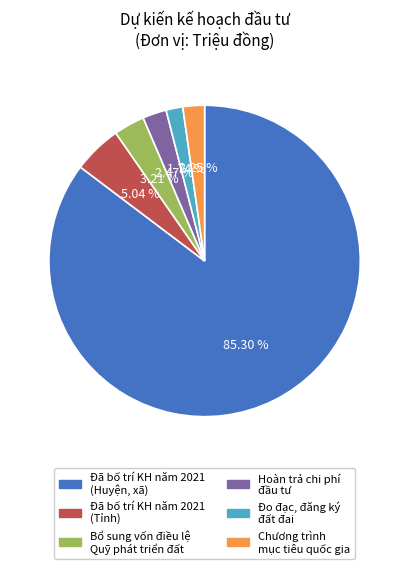

Is there a majority slice in this chart?

Yes